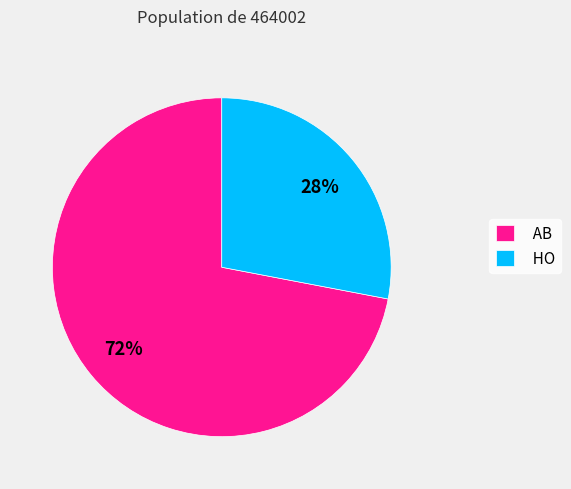

Which slice is the smallest?

HO